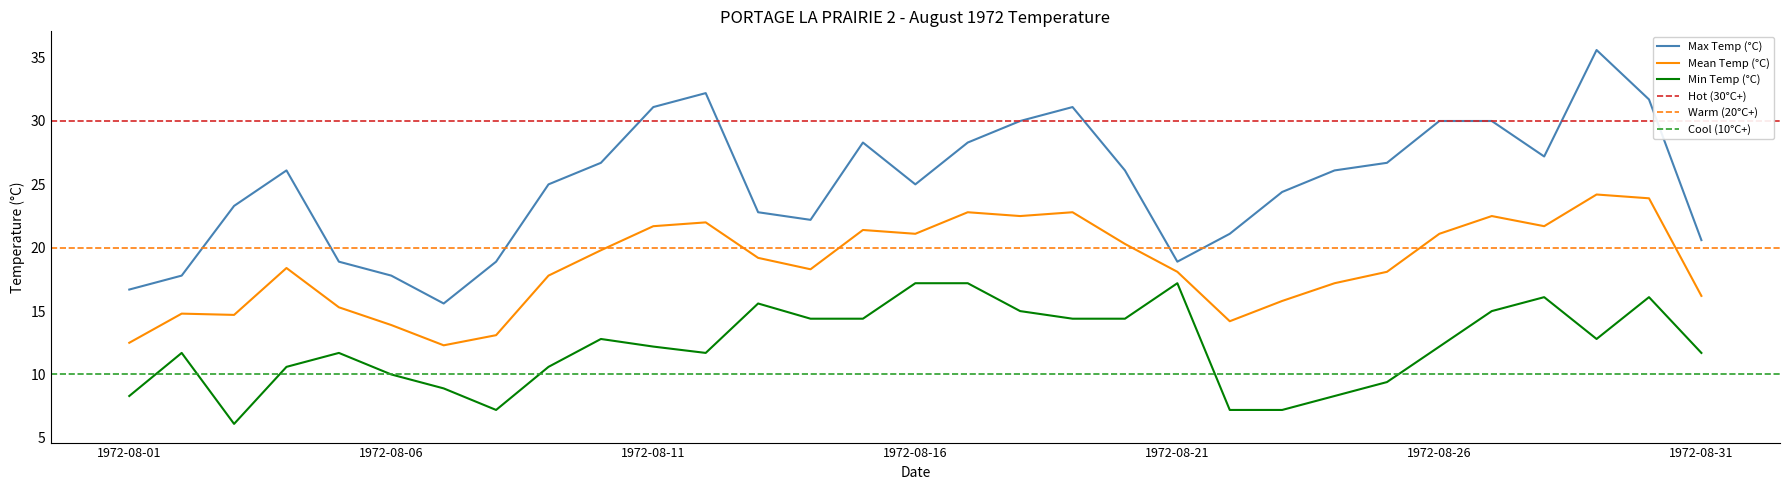

In Min Temp (°C), how many points are lower than both neighbors (excluding endpoints)?

4